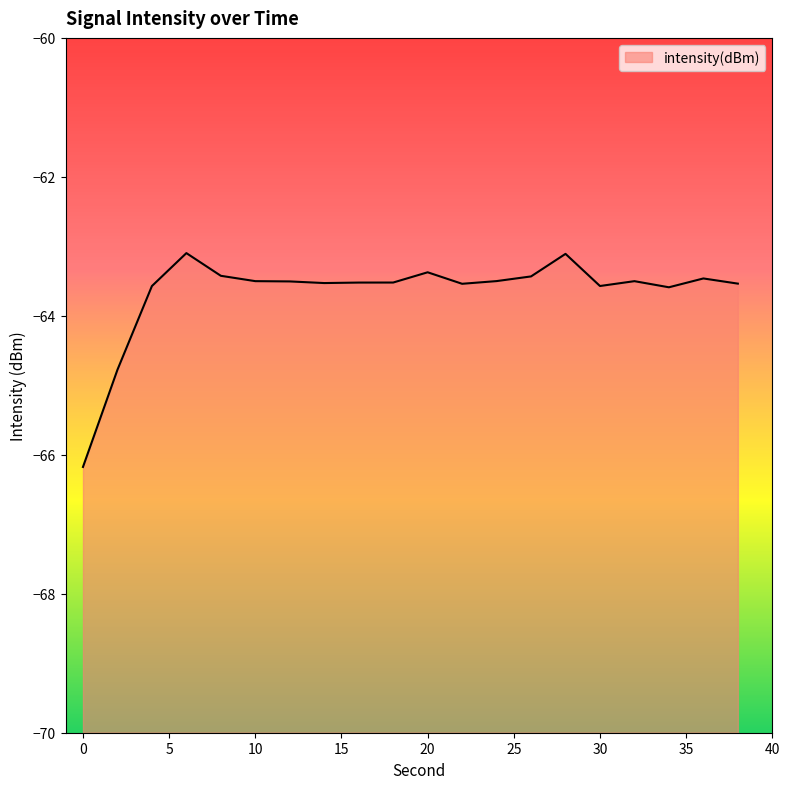

True or false: there are more than 2 points higher than both neighbors.

True